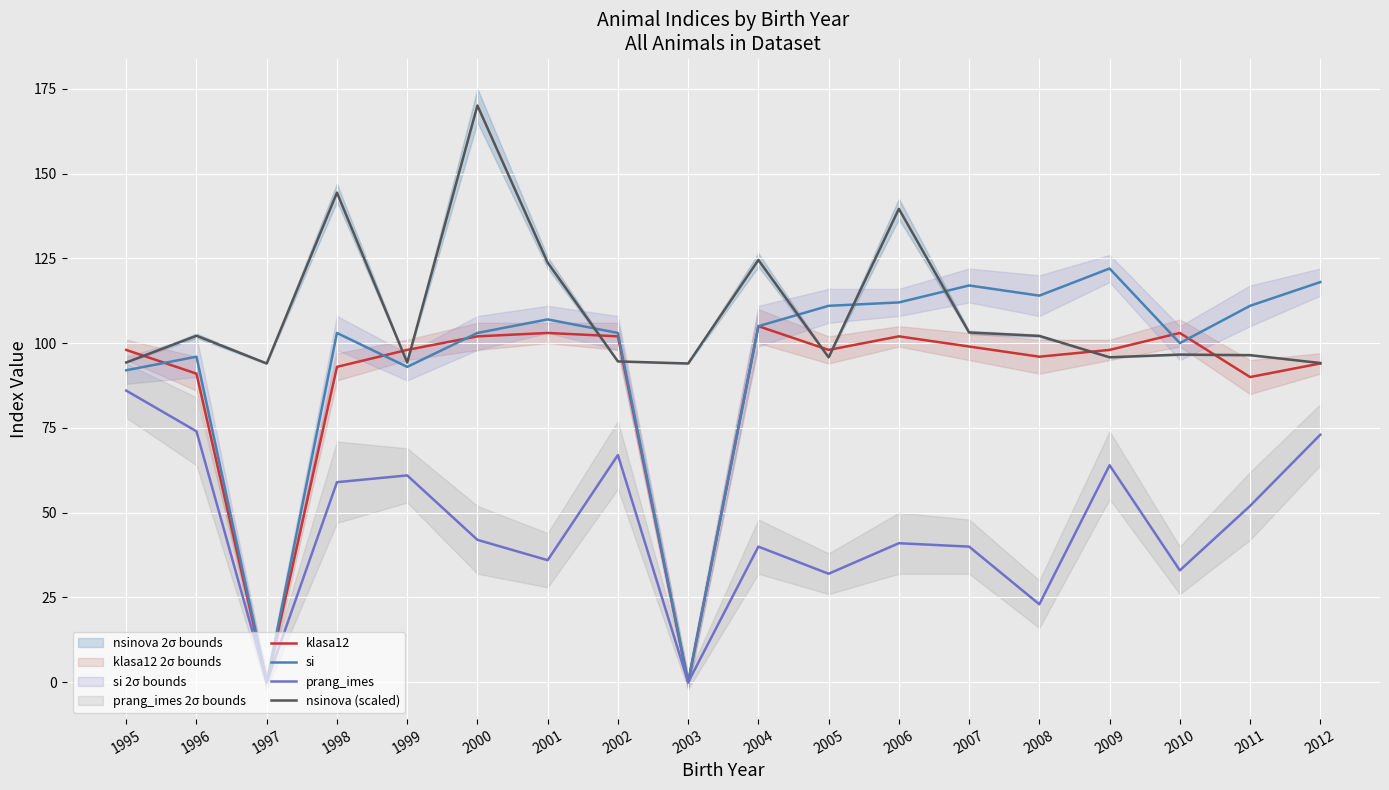

Is it true that prang_imes equals 41.0 at 2006?

True